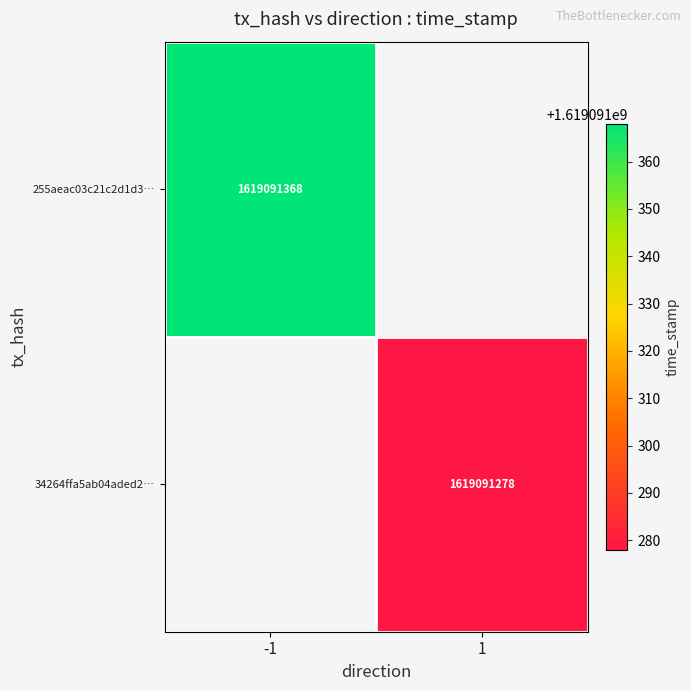

True or false: -1 has a value of 1117953880 at 1.

False